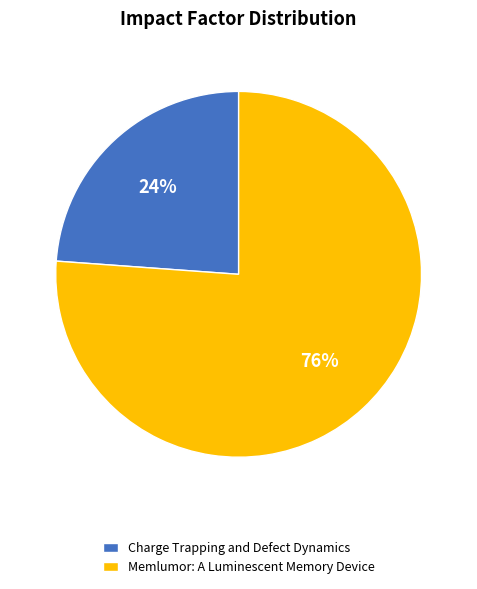

Which slice is the smallest?

Charge Trapping and Defect Dynamics